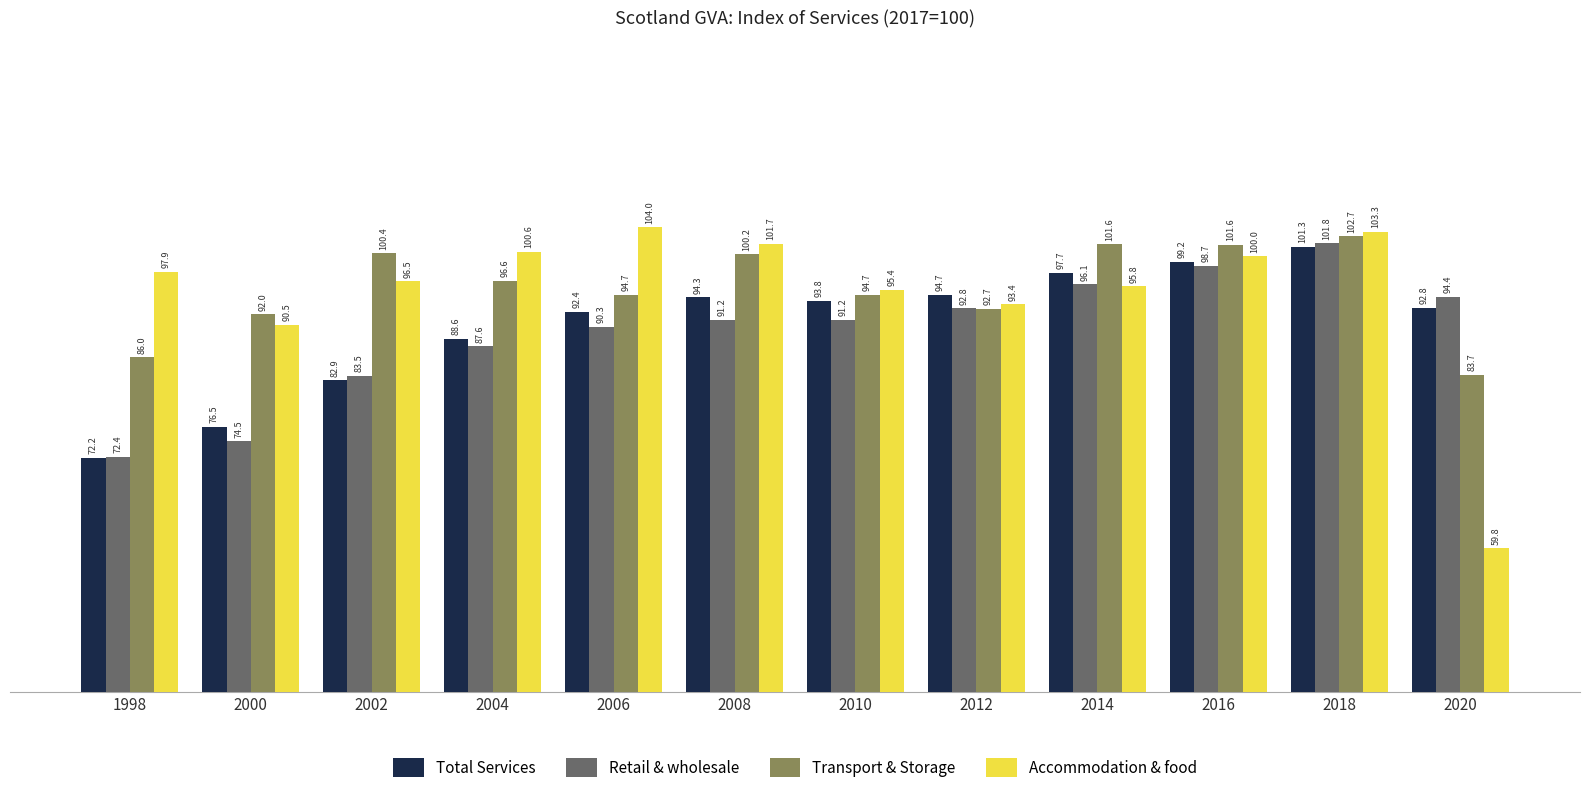

Between 1998 and 2002, which series saw the biggest shift?

Transport & Storage